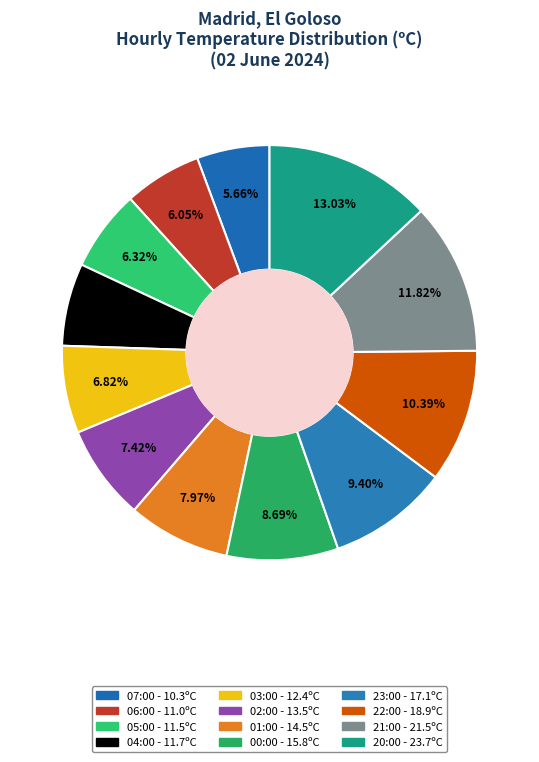

To the nearest percent, what is the difference between the largest and smallest slice percentages?

7%